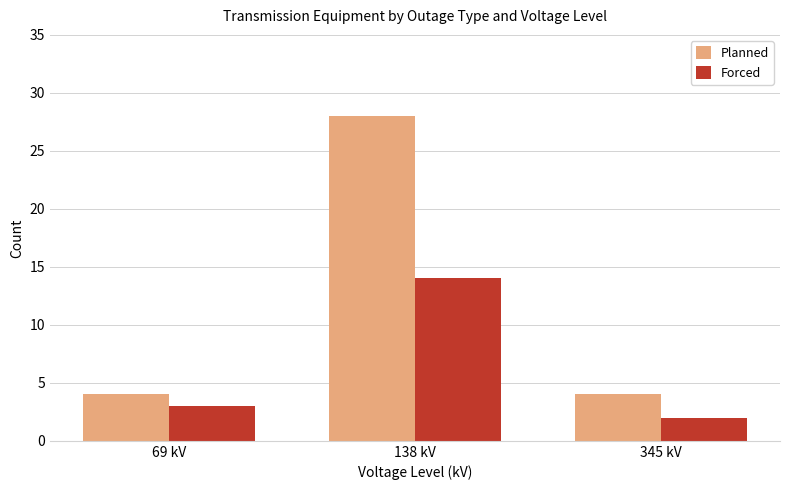

At 345 kV, list the series in order from largest to smallest.

Planned, Forced